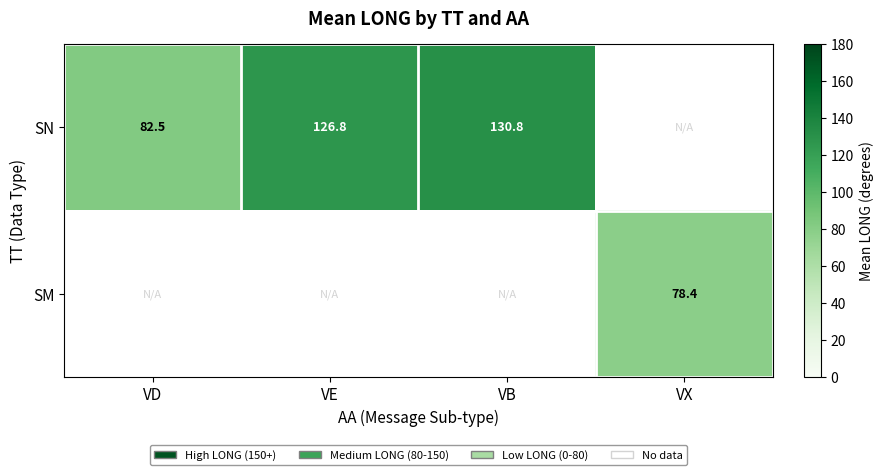

Is the value of SN at VE greater than the value of SM at VX?

Yes